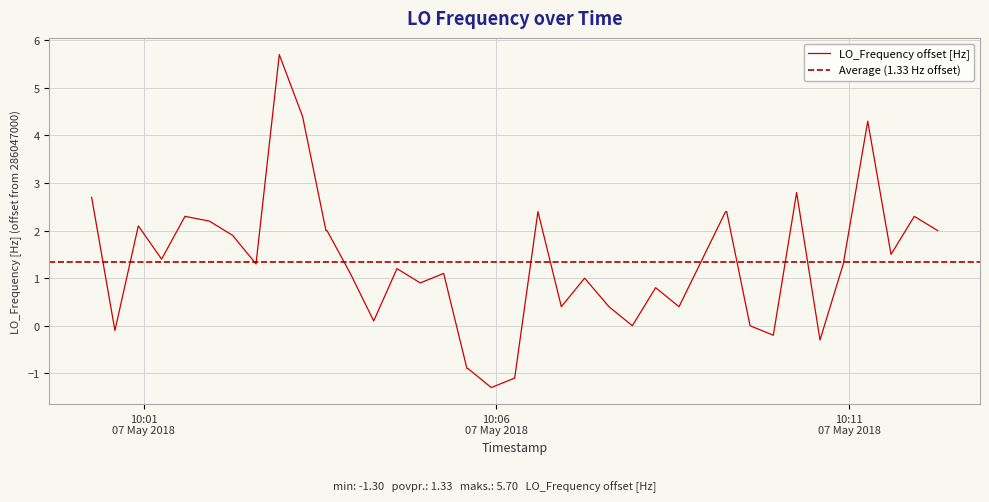

How many lines are shown in the chart?

1